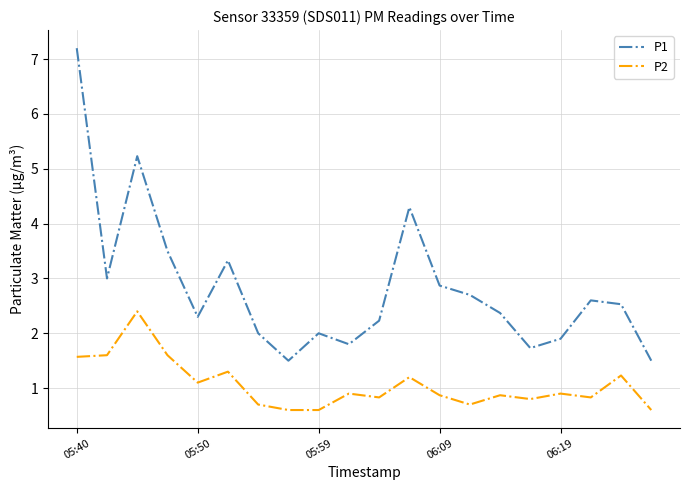

True or false: P2 and P1 cross at least once.

False